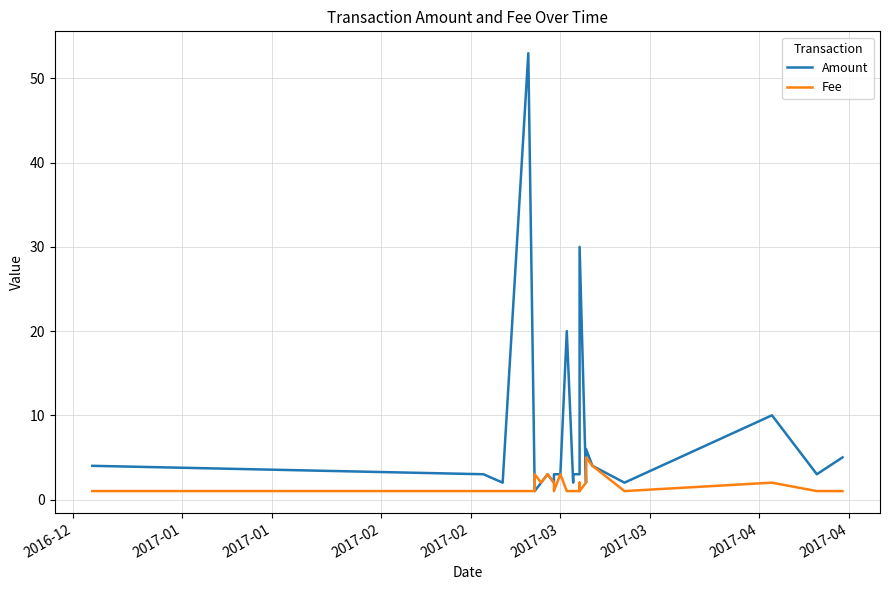

List the series in order of their peak value, highest first.

Amount, Fee